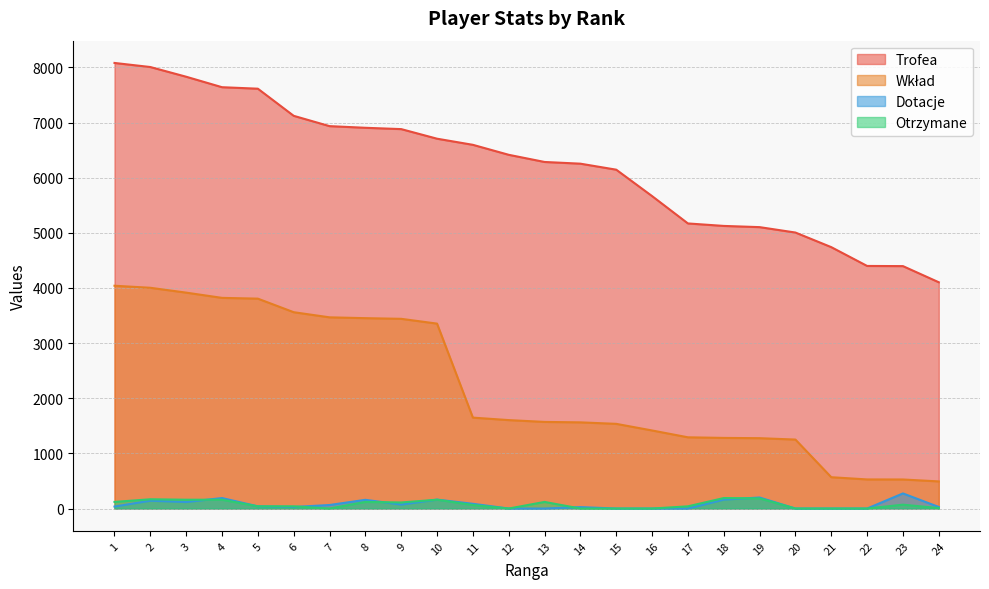

Which series ends up on top after the final intersection of Otrzymane and Dotacje?

Dotacje